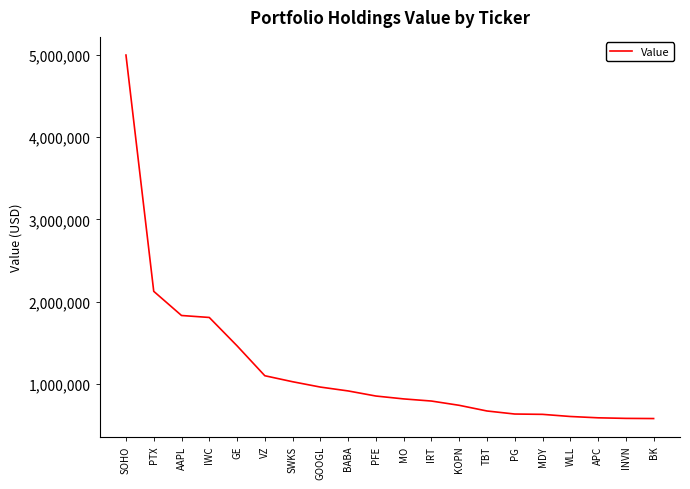

What is the smallest value displayed?

577000